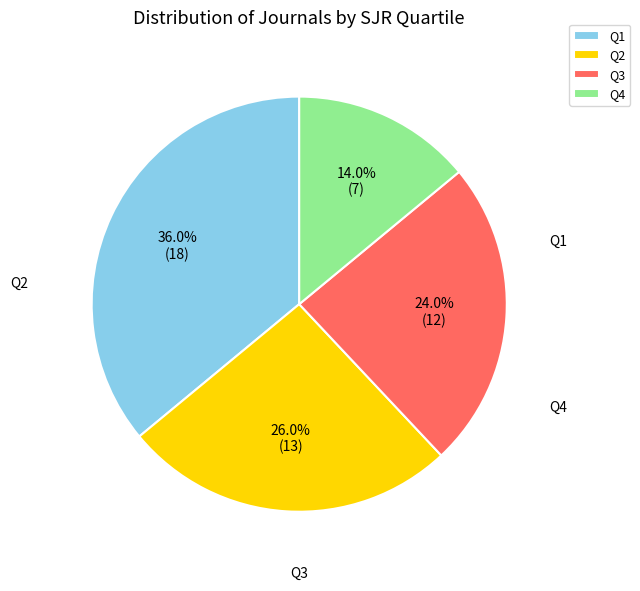

Which has a higher value, Q3 or Q4?

Q3